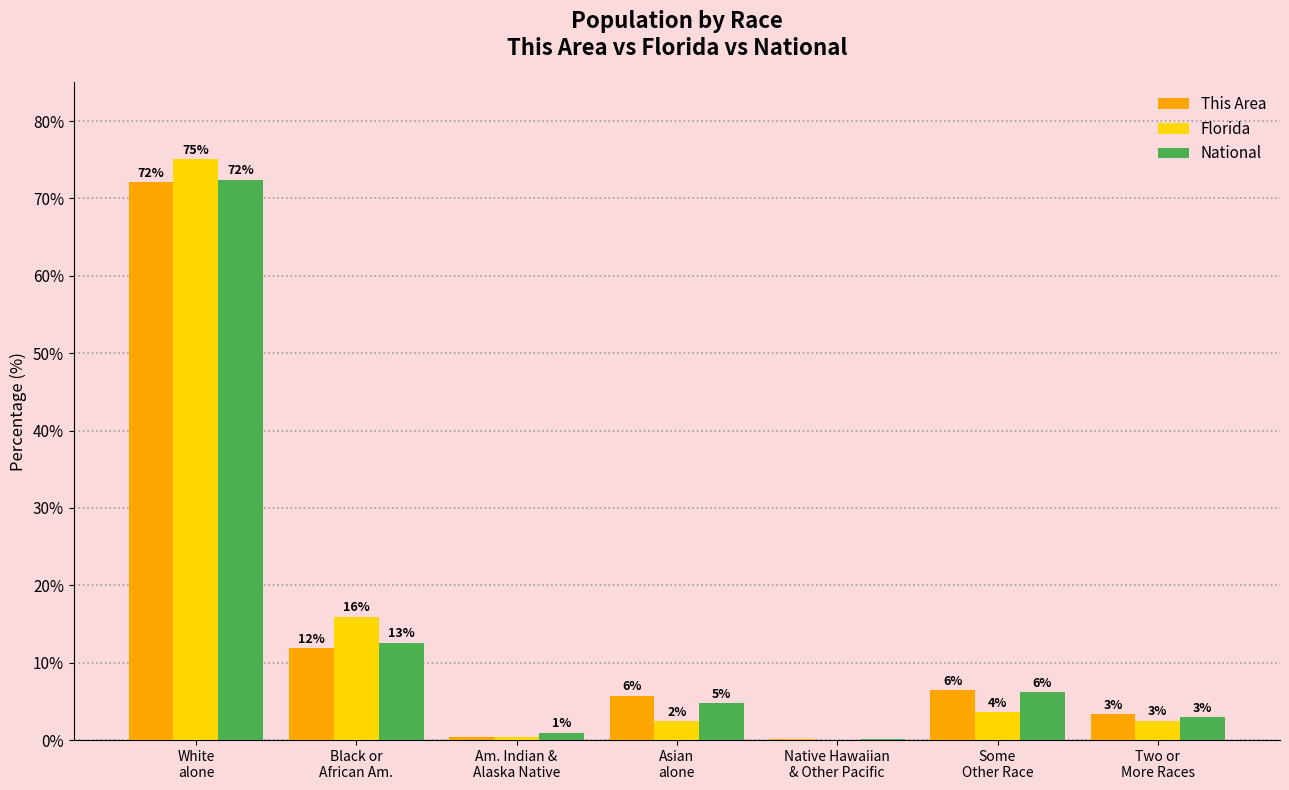

Reading right to left, list all the values displayed in this chart.

This Area: Two or
More Races=3.3	Some
Other Race=6.5	Native Hawaiian
& Other Pacific=0.1	Asian
alone=5.7	Am. Indian &
Alaska Native=0.4	Black or
African Am.=11.9	White
alone=72.1
Florida: Two or
More Races=2.5	Some
Other Race=3.6	Native Hawaiian
& Other Pacific=0.1	Asian
alone=2.4	Am. Indian &
Alaska Native=0.4	Black or
African Am.=16.0	White
alone=75.0
National: Two or
More Races=2.9	Some
Other Race=6.2	Native Hawaiian
& Other Pacific=0.2	Asian
alone=4.8	Am. Indian &
Alaska Native=0.9	Black or
African Am.=12.6	White
alone=72.4